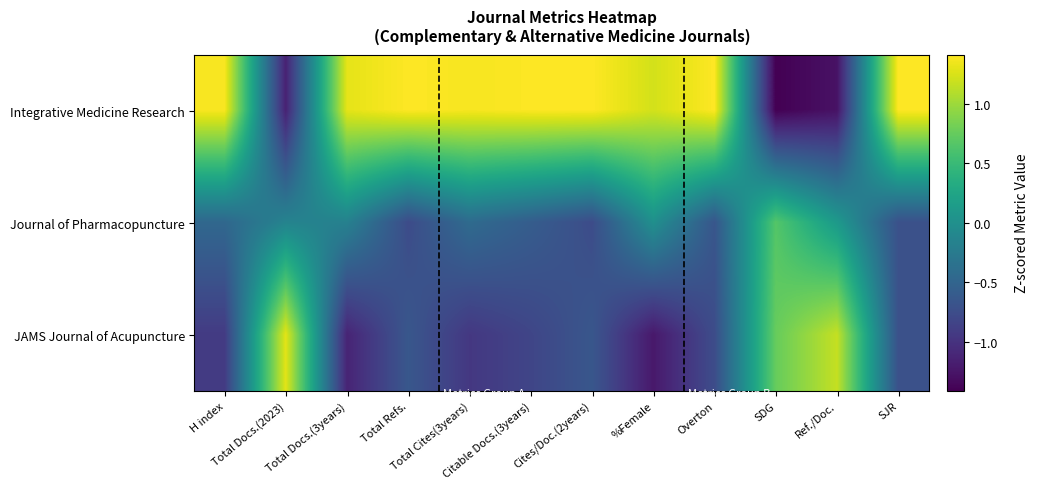

Reading left to right, list all the values displayed in this chart.

Integrative Medicine Research: H index=1.4	Total Docs.(2023)=-1.1	Total Docs.(3years)=1.3	Total Refs.=1.4	Total Cites(3years)=1.4	Citable Docs.(3years)=1.4	Cites/Doc.(2years)=1.4	%Female=1.2	Overton=1.4	SDG=-1.4	Ref./Doc.=-1.3	SJR=1.4
Journal of Pharmacopuncture: H index=-0.5	Total Docs.(2023)=-0.1	Total Docs.(3years)=-0.2	Total Refs.=-0.8	Total Cites(3years)=-0.4	Citable Docs.(3years)=-0.6	Cites/Doc.(2years)=-0.8	%Female=0.0	Overton=-0.7	SDG=0.7	Ref./Doc.=0.1	SJR=-0.7
JAMS Journal of Acupuncture: H index=-0.9	Total Docs.(2023)=1.3	Total Docs.(3years)=-1.1	Total Refs.=-0.6	Total Cites(3years)=-1.0	Citable Docs.(3years)=-0.8	Cites/Doc.(2years)=-0.7	%Female=-1.2	Overton=-0.8	SDG=0.8	Ref./Doc.=1.2	SJR=-0.7